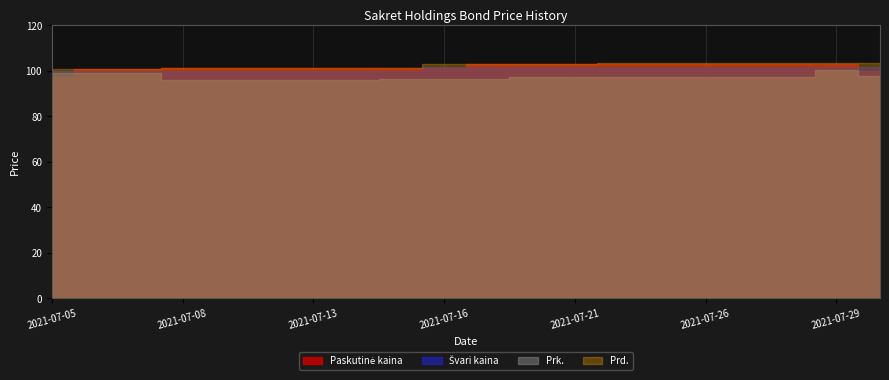

What is the minimum value shown in the chart?

96.0